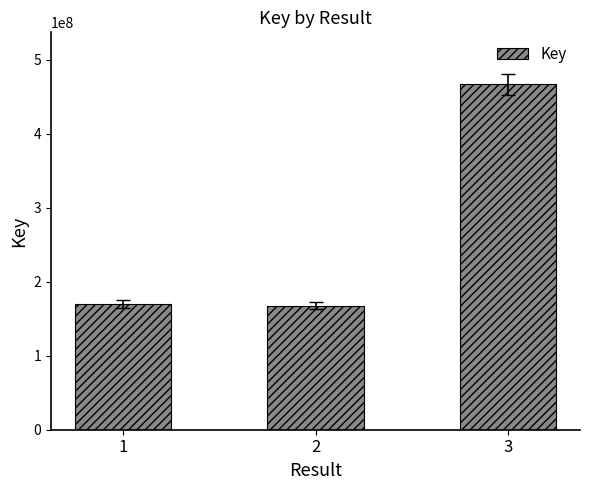

What is the difference between the maximum and second lowest values?

297479229